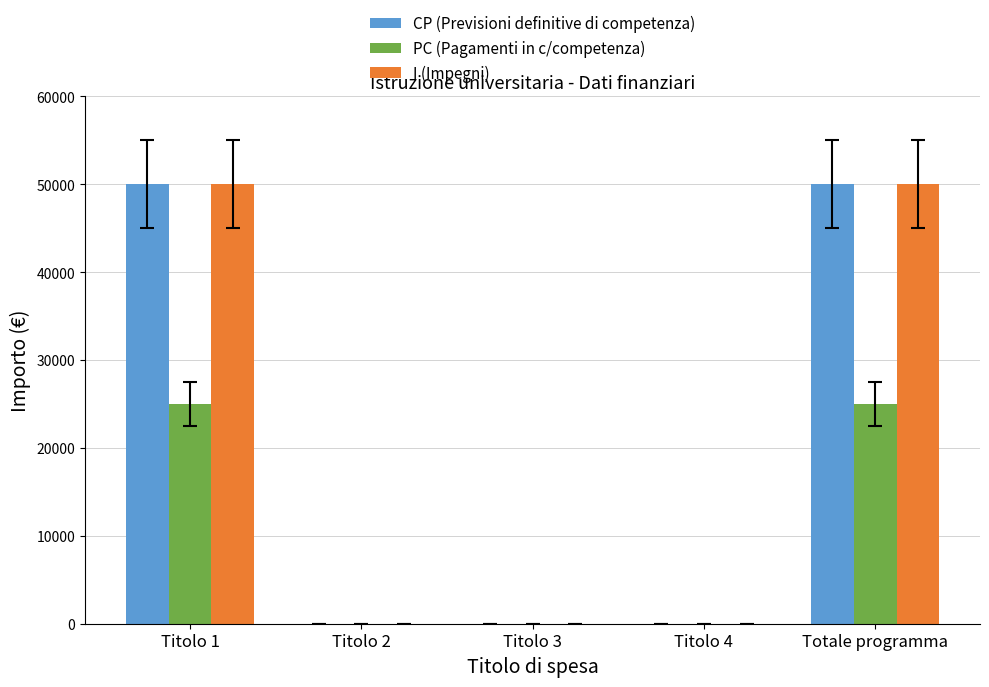

Reading left to right, transcribe all the data shown in this chart.

CP (Previsioni definitive di competenza): 50000	0	0	0	50000
PC (Pagamenti in c/competenza): 25000	0	0	0	25000
I (Impegni): 50000	0	0	0	50000